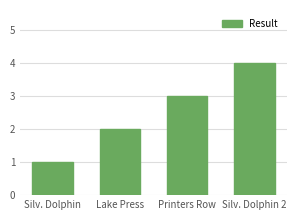

What is the value of the 2nd bar from the left?

2